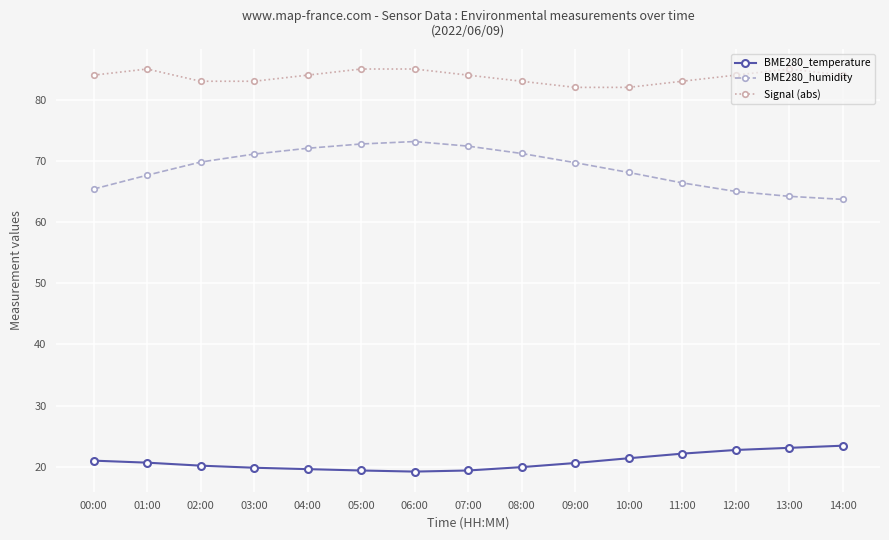

Is the value of BME280_temperature at 10:00 greater than the value of Signal (abs) at 04:00?

No